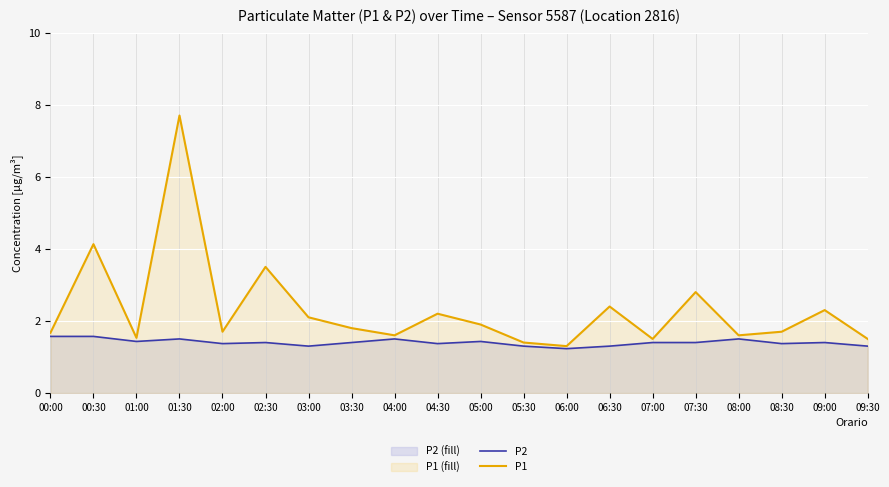

True or false: P1 and P2 intersect in this chart.

False